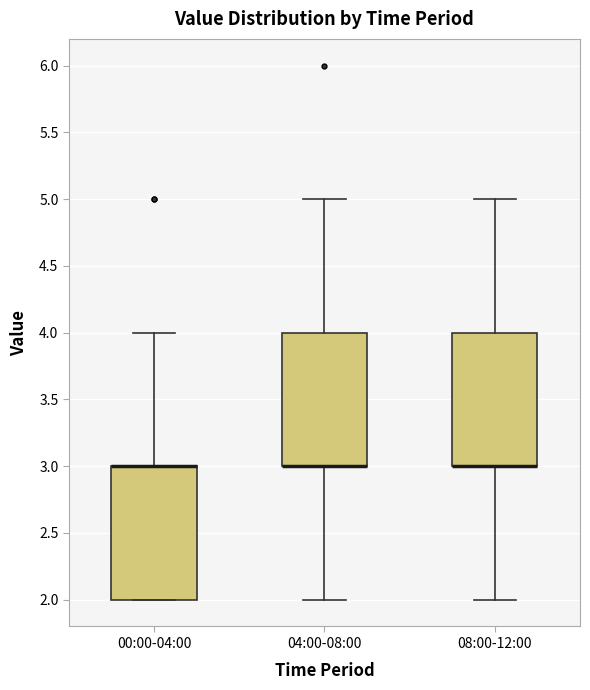

Reading left to right, read every box against the y-axis: the position of its median line, the range the box covers, and the ends of its whiskers. The values are not printed on the chart, so give them approximately, as read against the axis.

00:00-04:00: median 3 (drawn on the box's upper edge), box 2 to 3, whiskers 2 to 4
04:00-08:00: median 3 (drawn on the box's lower edge), box 3 to 4, whiskers 2 to 5
08:00-12:00: median 3 (drawn on the box's lower edge), box 3 to 4, whiskers 2 to 5